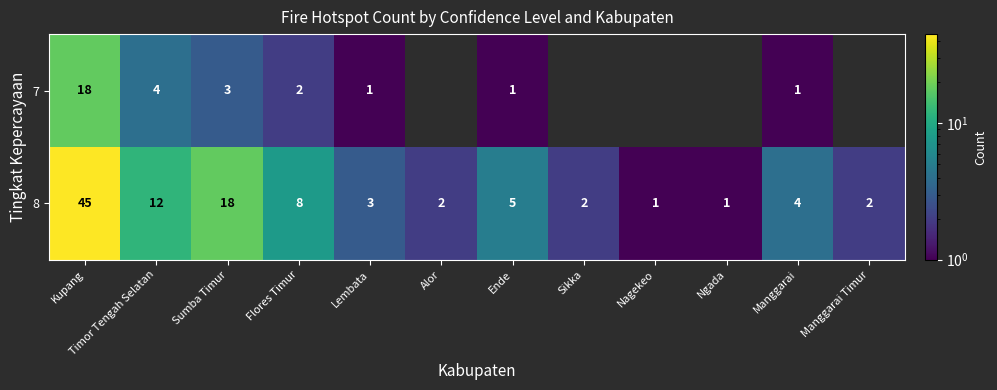

Where is 8 nearest to the value 23?

Sumba Timur